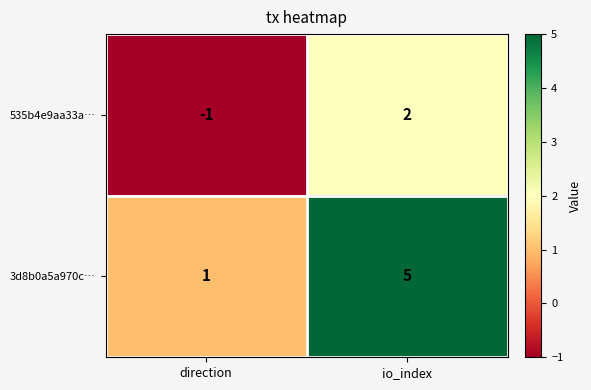

How many series are shown in this chart?

2